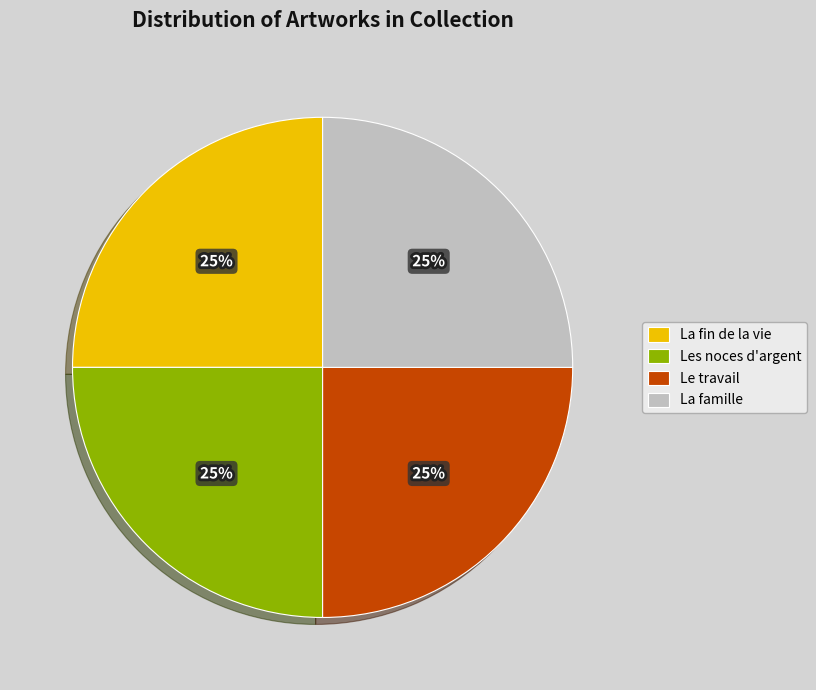

What is the ratio of the value at Le travail to the value at Les noces d'argent?

1.0